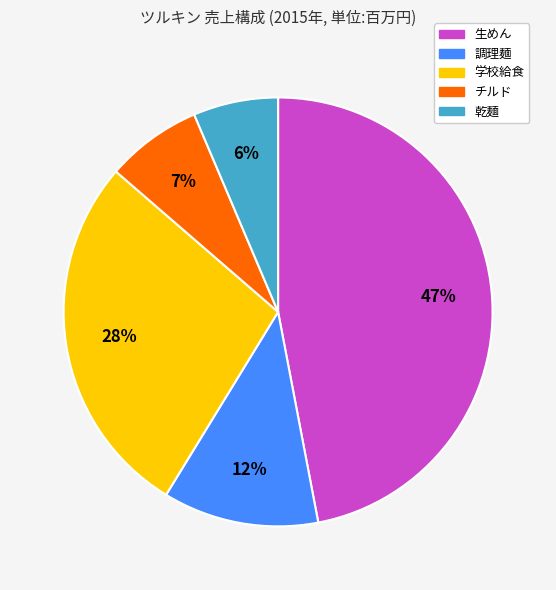

Is there any slice that represents more than half of the pie?

No